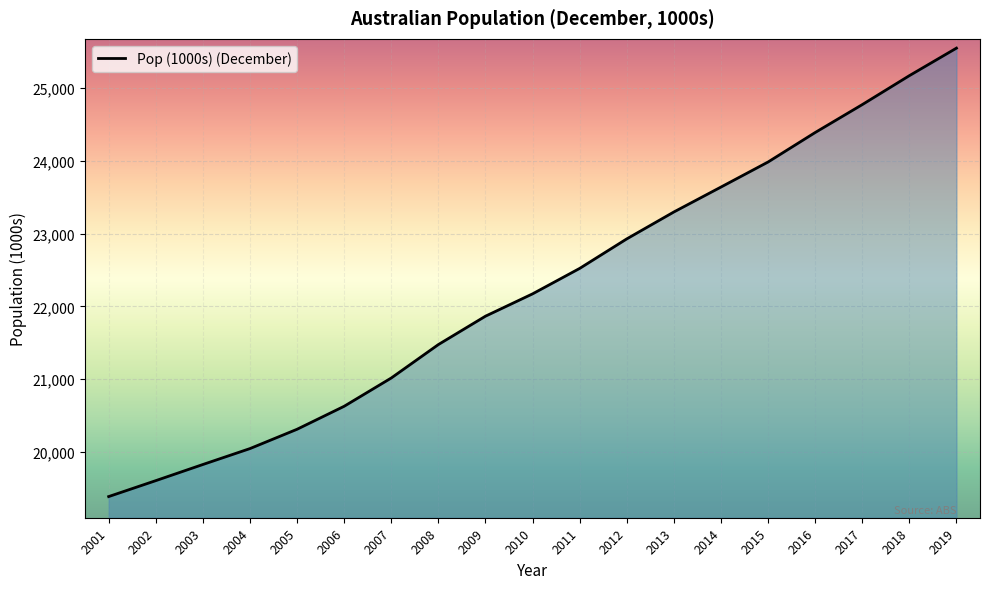

What is the ratio of the value at 2017 to the value at 2014?

1.0